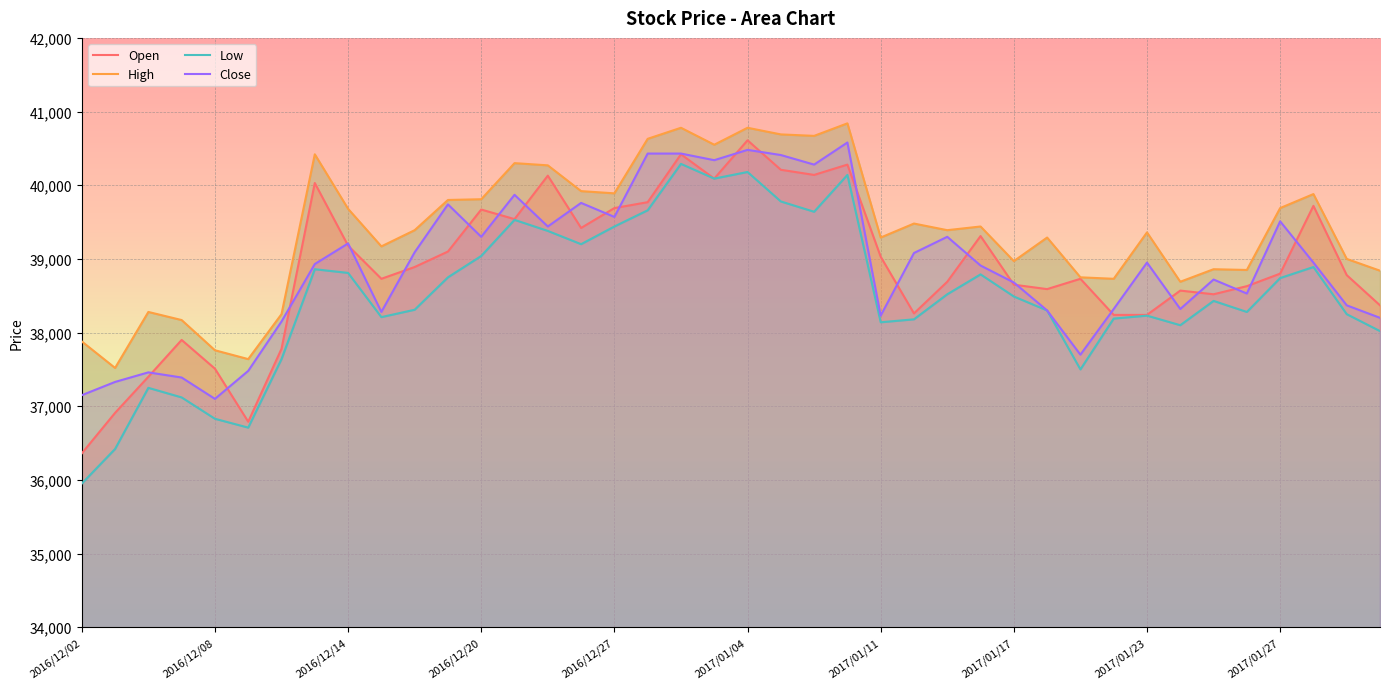

What is the maximum value for Open?

40610